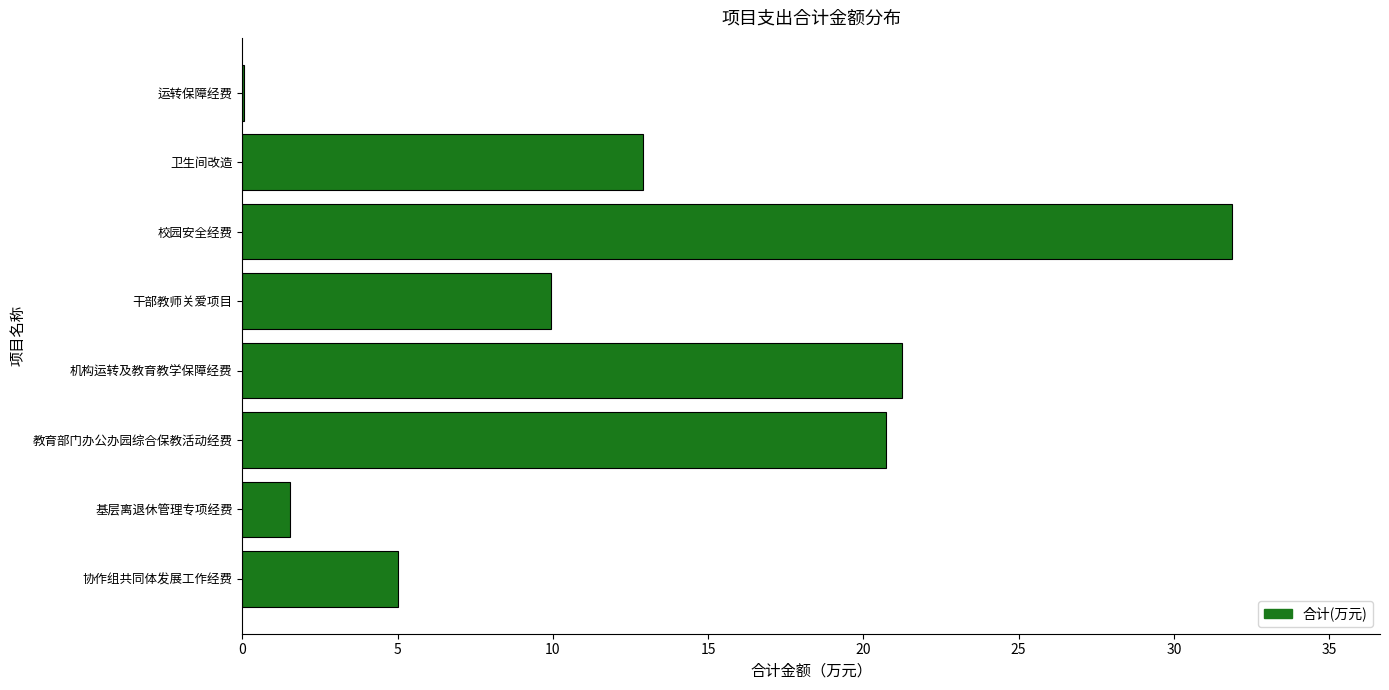

At which label is the value closest to 15?

卫生间改造